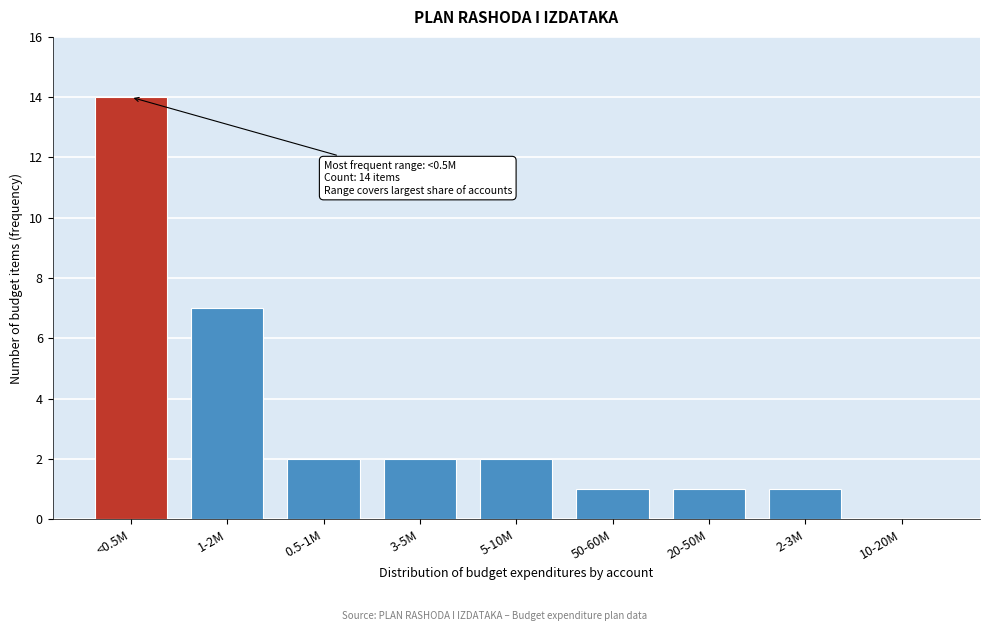

Reading left to right, extract all data points from this chart.

<0.5M=14	1-2M=7	0.5-1M=2	3-5M=2	5-10M=2	50-60M=1	20-50M=1	2-3M=1	10-20M=0